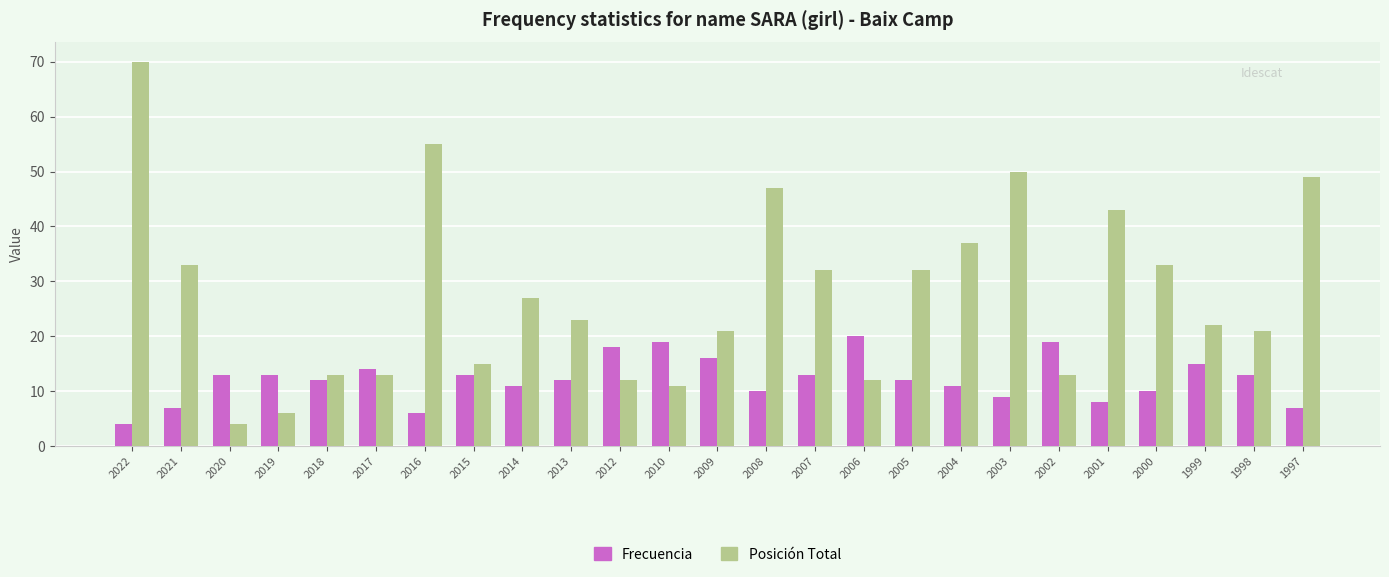

What is the difference between the maximum and minimum values in the Posición Total series?

66